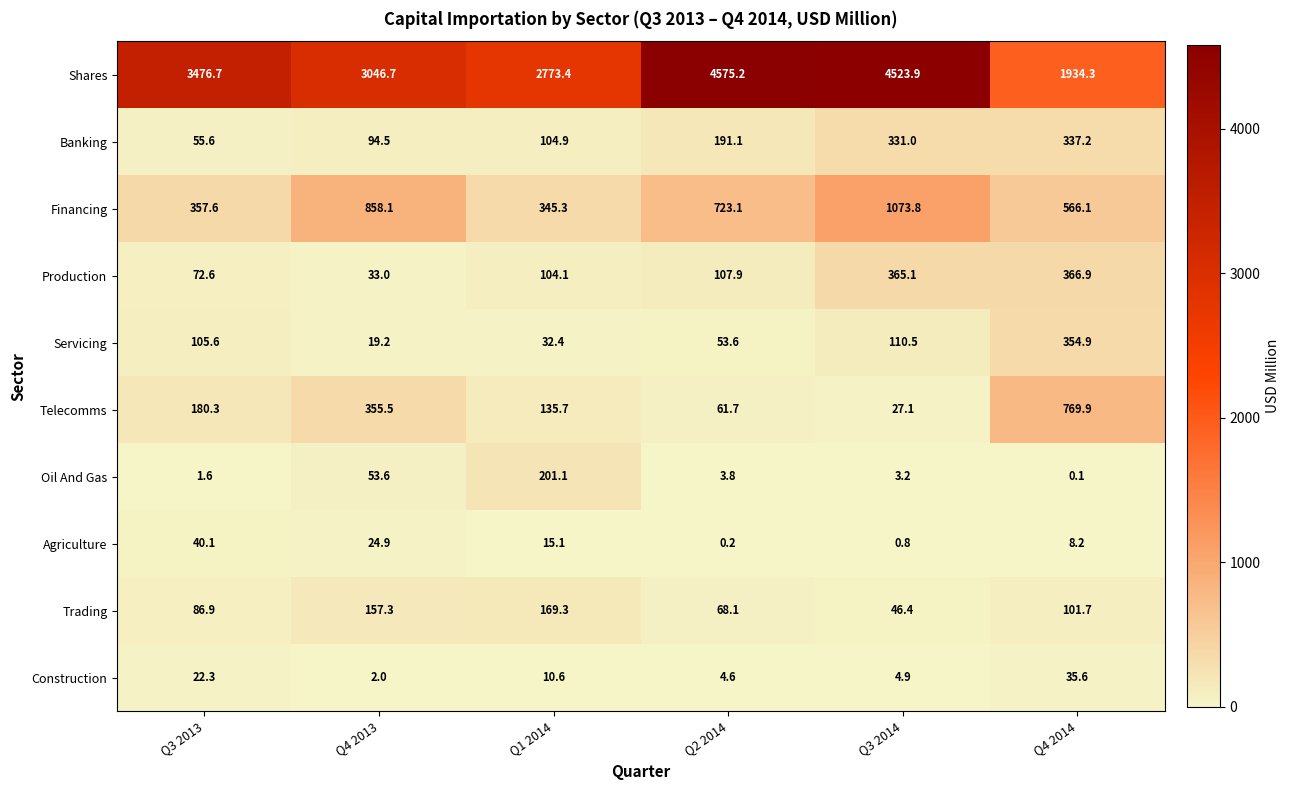

Which series has the largest range (max minus min)?

Shares